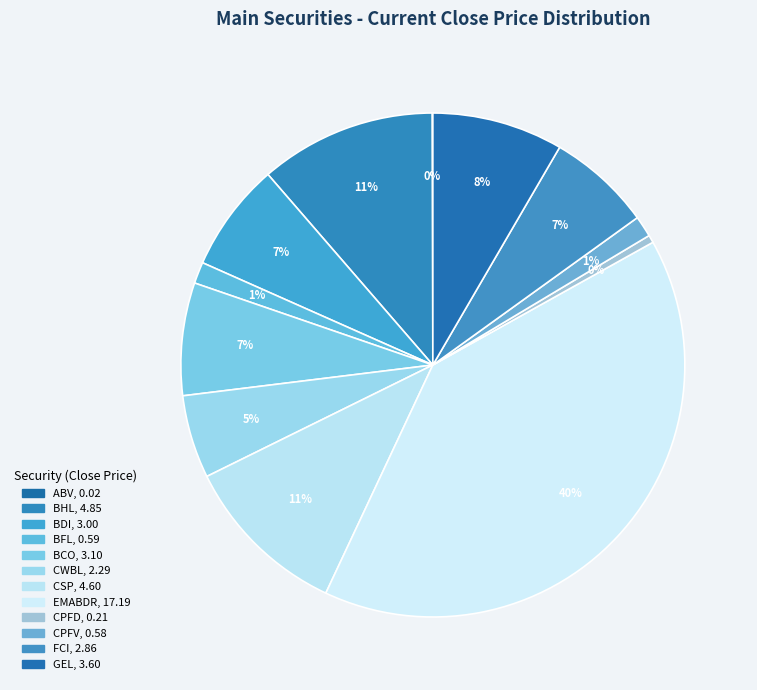

Rank the categories by value from lowest to highest.

ABV, CPFD, CPFV, BFL, CWBL, FCI, BDI, BCO, GEL, CSP, BHL, EMABDR